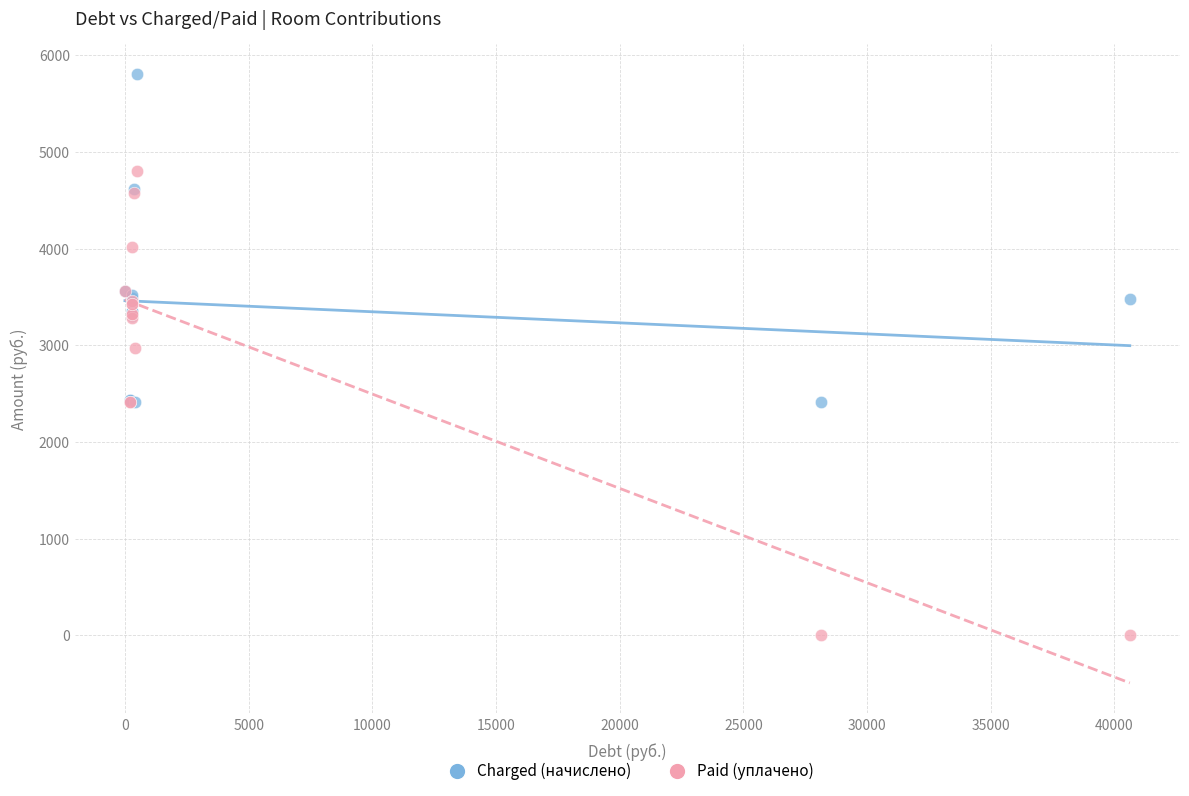

Which series reaches the maximum Y coordinate?

Charged (начислено)